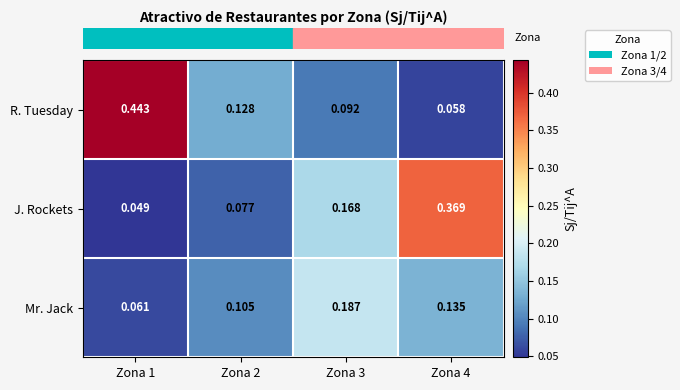

Which series has the widest spread of values?

R. Tuesday